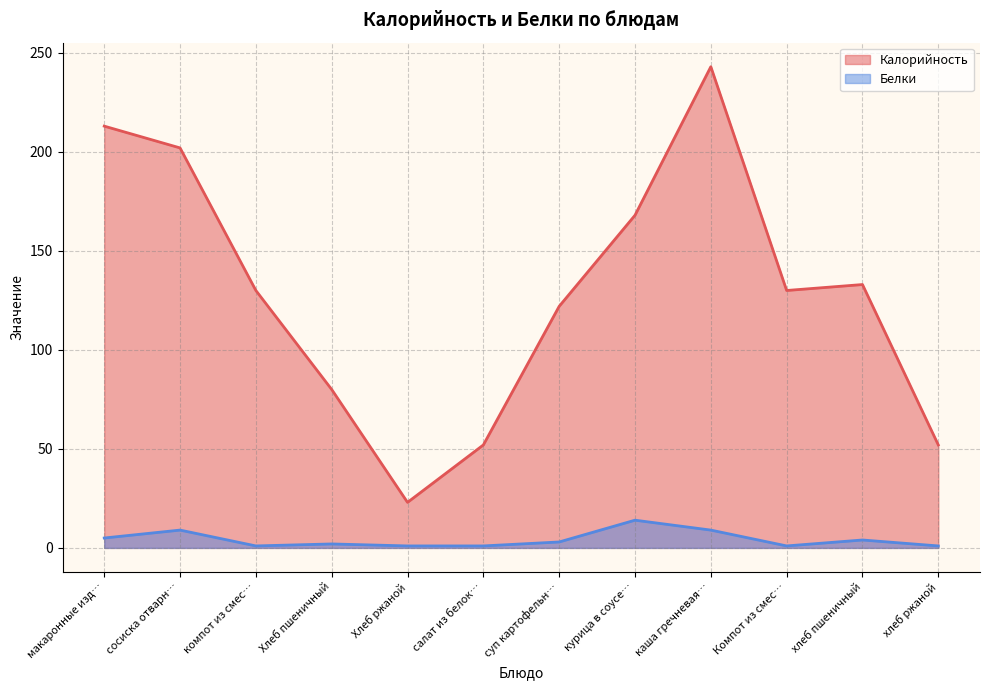

Which series has the largest total across all categories?

Калорийность